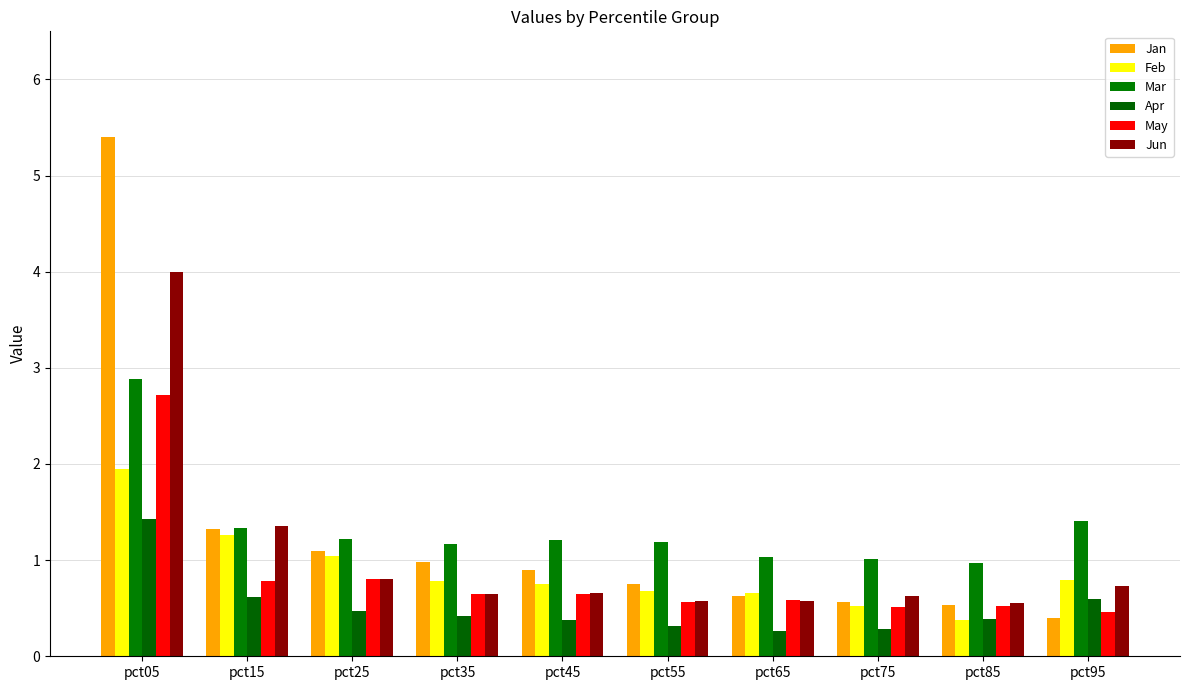

What is the value of the Apr bar at the 2nd from the left?

0.6